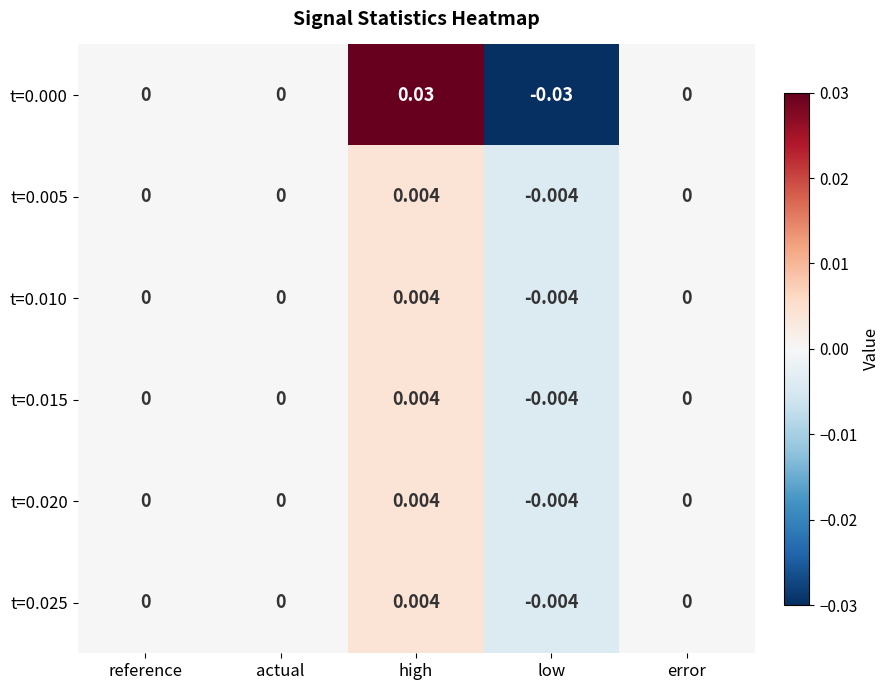

At which category is the sum across all series the highest?

high